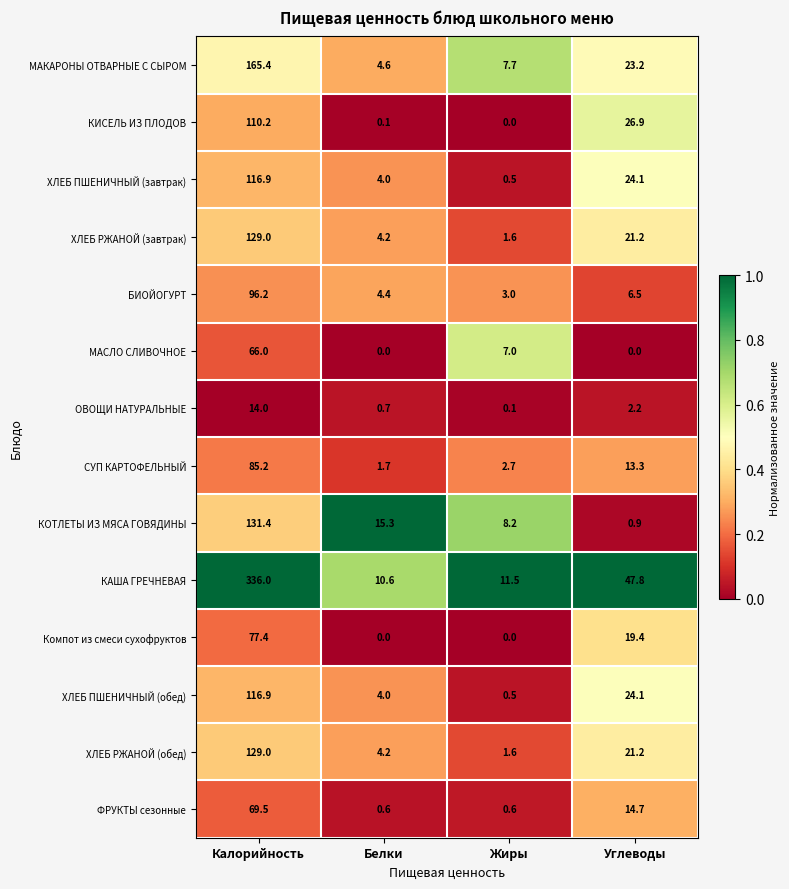

What is the average value of the ХЛЕБ РЖАНОЙ (завтрак) series?

39.0